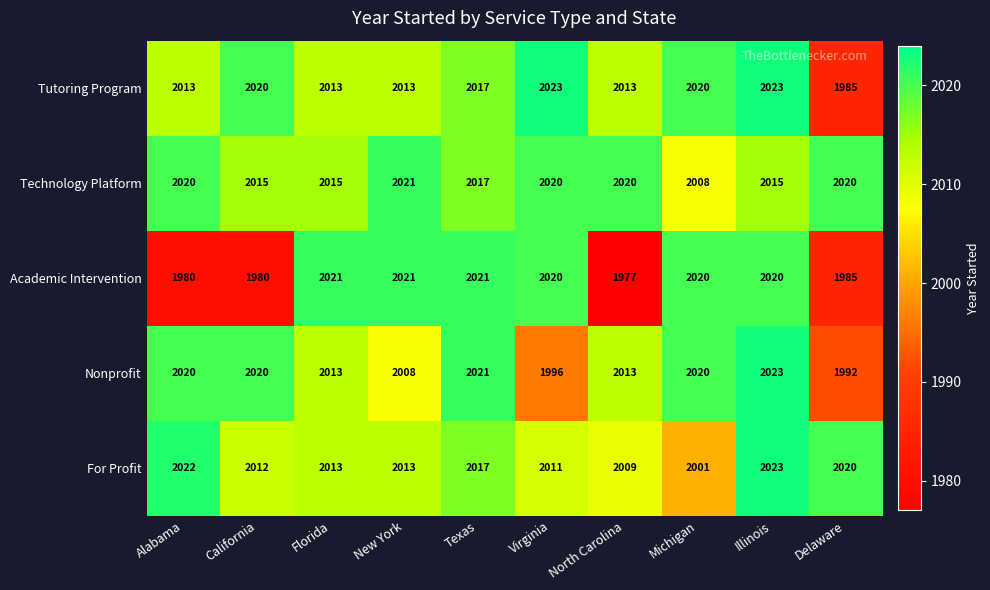

Which series has the largest range (max minus min)?

Academic Intervention